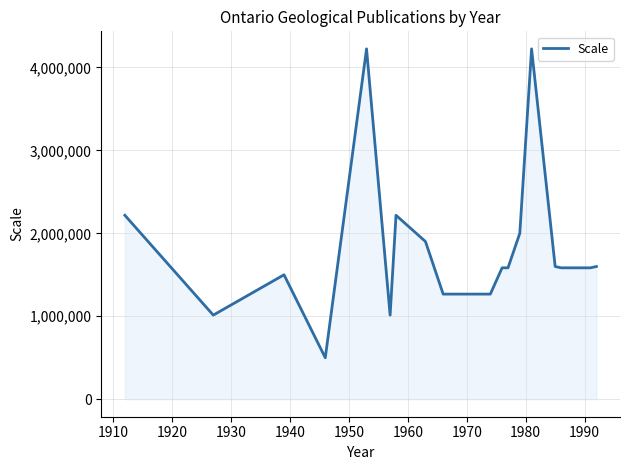

What is the minimum value shown in the chart?

500000